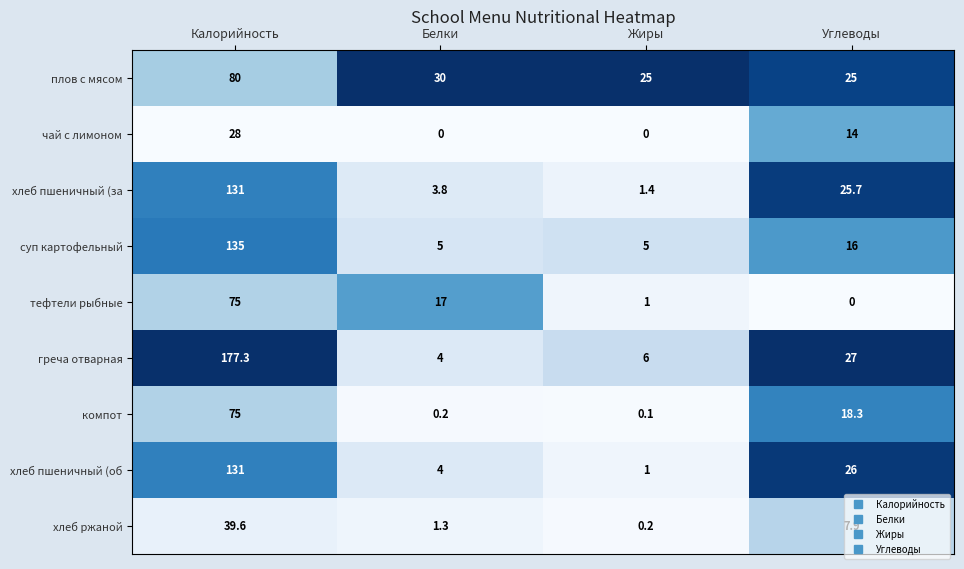

How many data points in тефтели рыбные are less than 17?

2